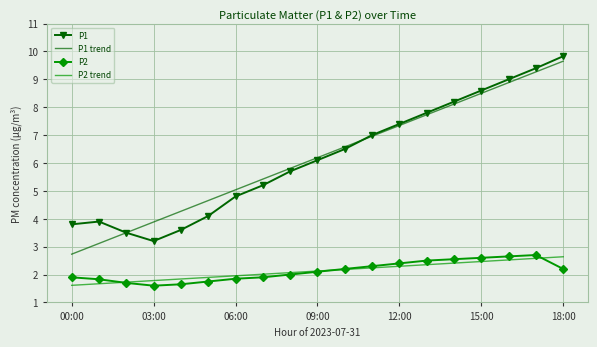

What are all the series names shown in the legend?

P1, P1 trend, P2, P2 trend